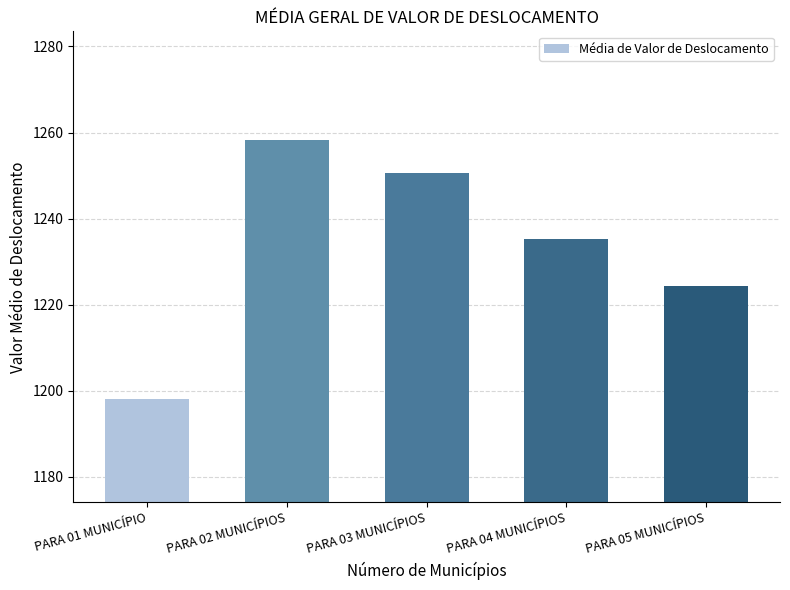

The chart shows a value of 1224.2 at PARA 05 MUNICÍPIOS. True or false?

True